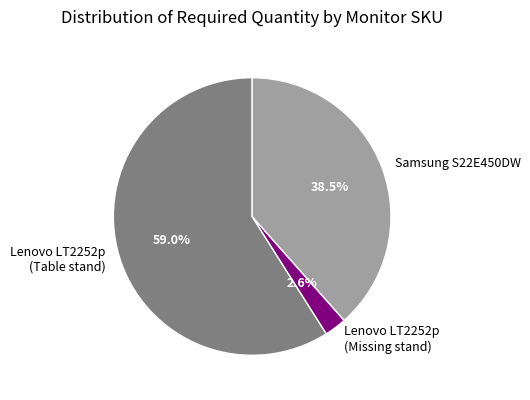

Rank the categories by value from lowest to highest.

Lenovo LT2252p (Missing stand), Samsung S22E450DW, Lenovo LT2252p (Table stand)